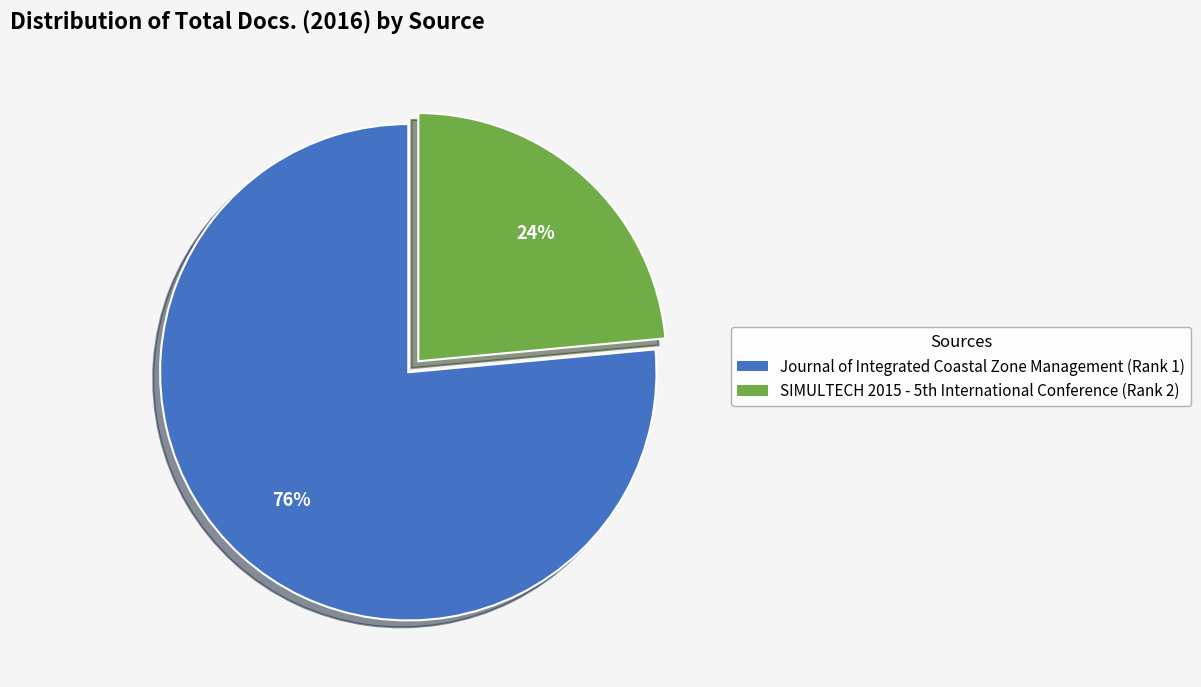

To the nearest percent, what is the average slice percentage?

50%